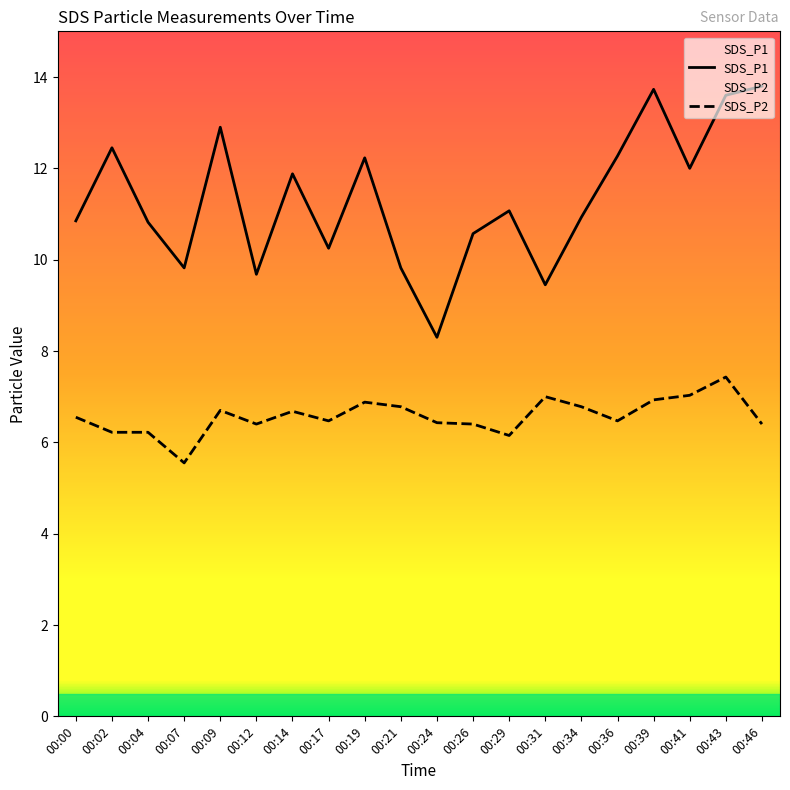

What is the sum of all SDS_P1 values?

226.4